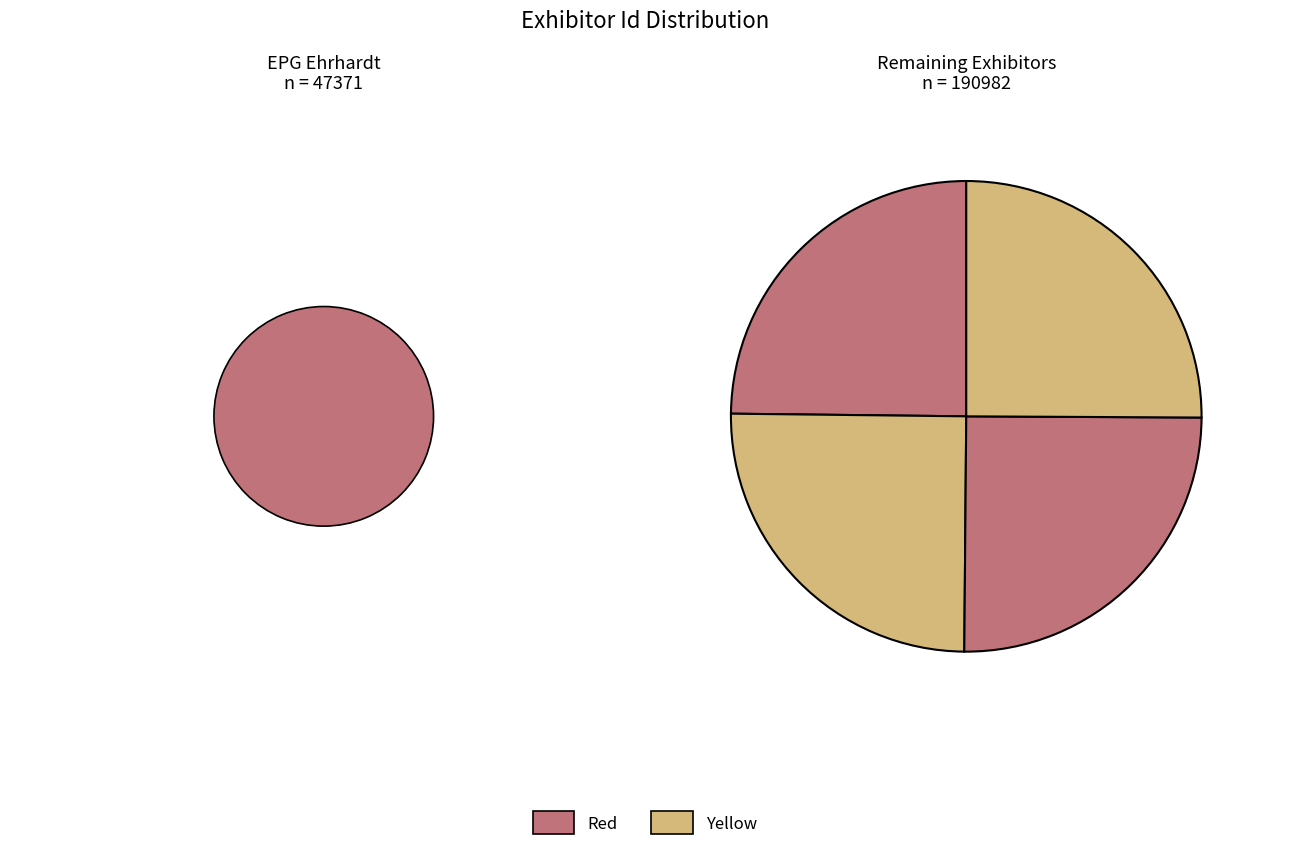

Does any single category account for the majority?

No